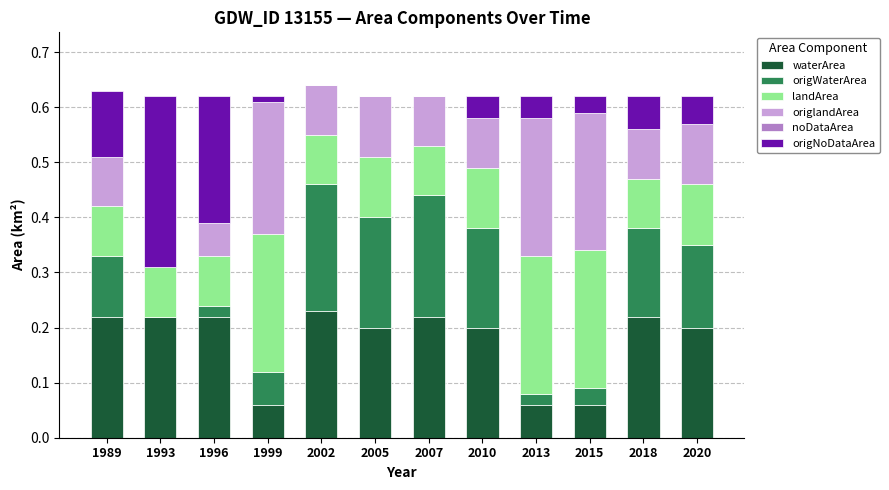

What is the sum of all waterArea values?

2.1